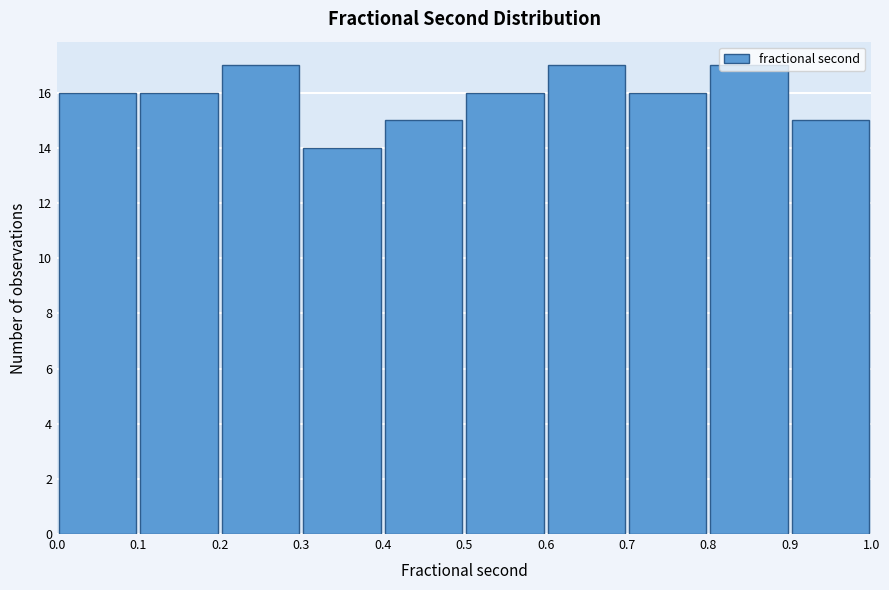

Reading left to right, transcribe this chart: for each bar, give the range it covers on the x-axis and its height. The values are not printed on the chart, so give them approximately, as read against the axis.

0.0 to 0.1: 16
0.1 to 0.2: 16
0.2 to 0.3: 17
0.3 to 0.4: 14
0.4 to 0.5: 15
0.5 to 0.6: 16
0.6 to 0.7: 17
0.7 to 0.8: 16
0.8 to 0.9: 17
0.9 to 1.0: 15